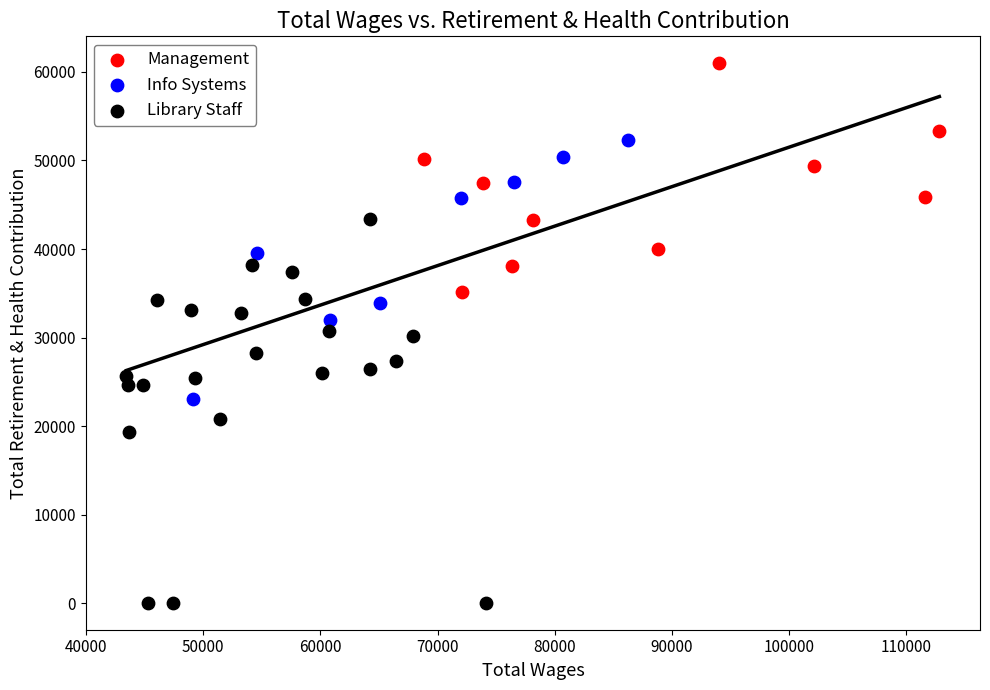

Which series contains the highest Y value?

Management